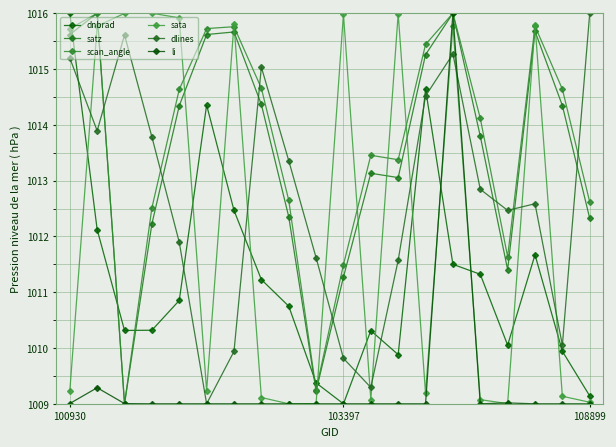

List the labels in order of dlines value, smallest first.

5, 11, 10, 6, 18, 12, 9, 4, 16, 17, 15, 8, 3, 103397, 13, 7, 100930, 14, 108899, 19